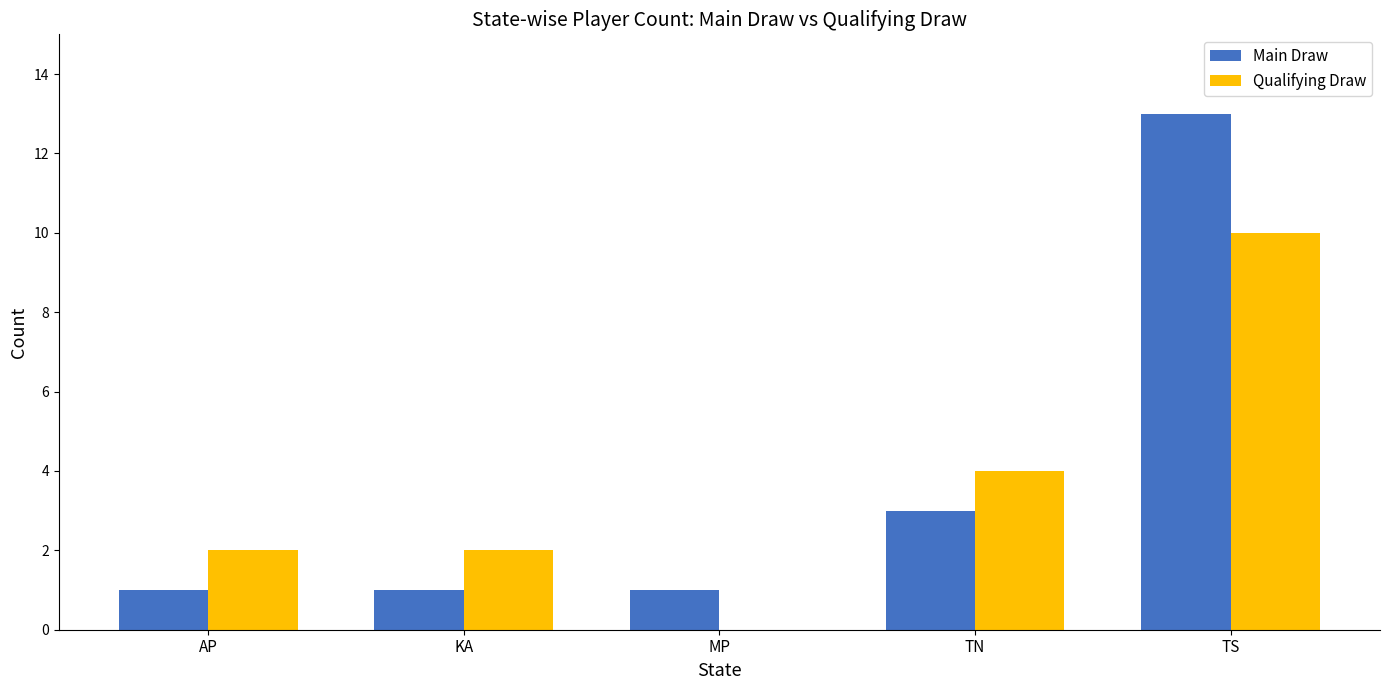

Which series has the largest total across all categories?

Main Draw